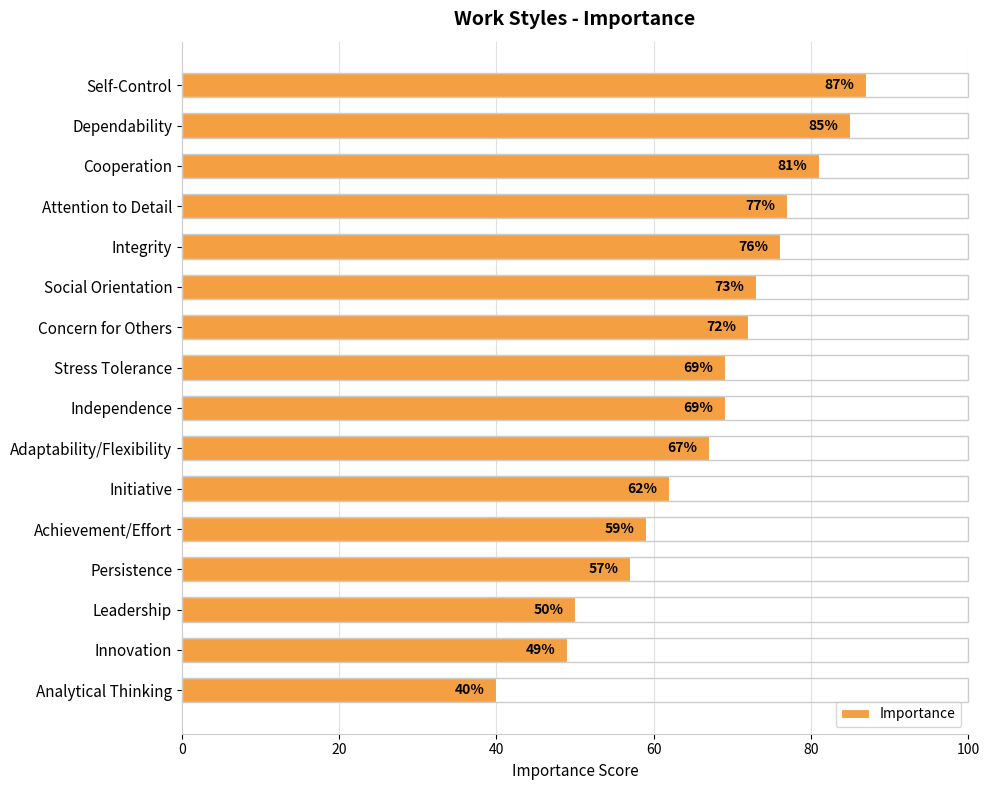

What is the label of the 6th bar from the bottom?

Initiative